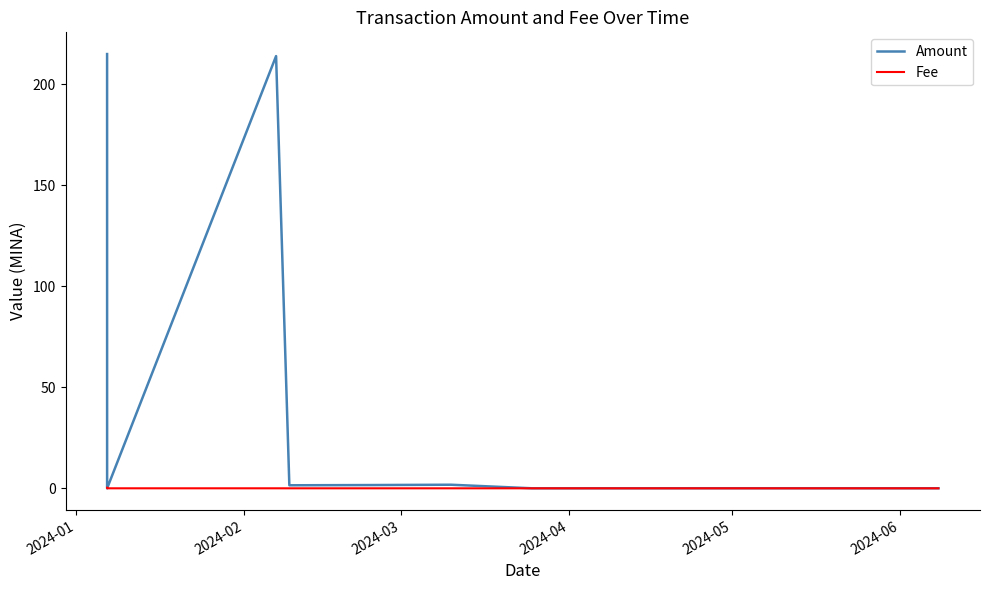

Which series has the largest total across all categories?

Amount